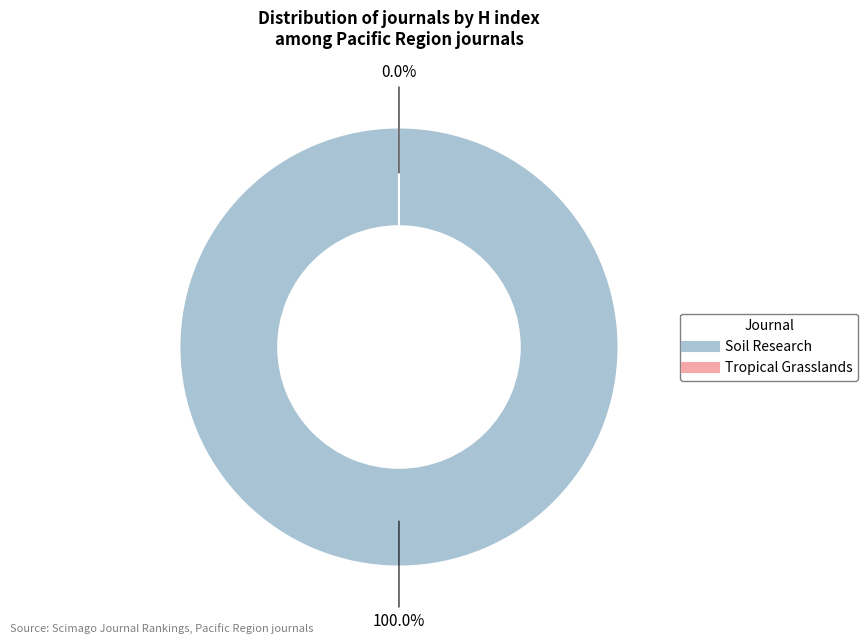

Is it true that Soil Research is 99% of the pie?

False